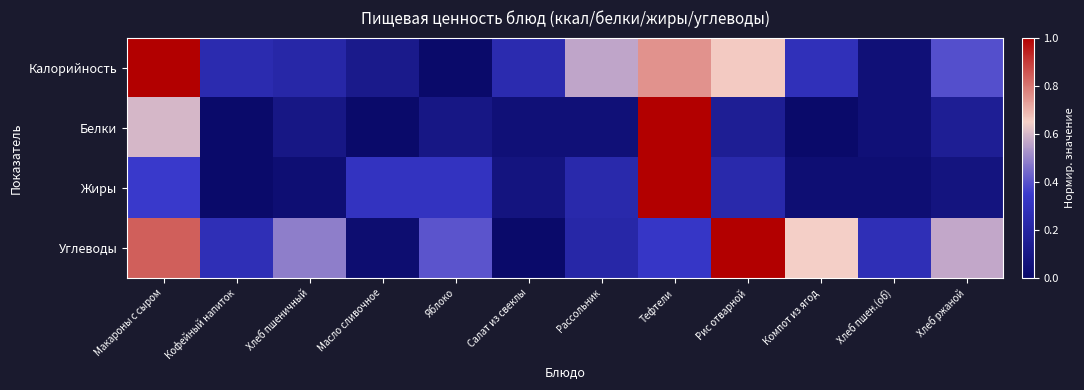

Reading left to right, transcribe all the data shown in this chart.

Калорийность: Макароны с сыром=1.0	Кофейный напиток=0.2	Хлеб пшеничный=0.2	Масло сливочное=0.1	Яблоко=0.0	Салат из свеклы=0.2	Рассольник=0.6	Тефтели=0.8	Рис отварной=0.7	Компот из ягод=0.3	Хлеб пшен.(об)=0.0	Хлеб ржаной=0.4
Белки: Макароны с сыром=0.6	Кофейный напиток=0.0	Хлеб пшеничный=0.1	Масло сливочное=0.0	Яблоко=0.1	Салат из свеклы=0.1	Рассольник=0.1	Тефтели=1.0	Рис отварной=0.1	Компот из ягод=0.0	Хлеб пшен.(об)=0.1	Хлеб ржаной=0.1
Жиры: Макароны с сыром=0.3	Кофейный напиток=0.0	Хлеб пшеничный=0.0	Масло сливочное=0.3	Яблоко=0.3	Салат из свеклы=0.1	Рассольник=0.2	Тефтели=1.0	Рис отварной=0.2	Компот из ягод=0.0	Хлеб пшен.(об)=0.0	Хлеб ржаной=0.1
Углеводы: Макароны с сыром=0.8	Кофейный напиток=0.3	Хлеб пшеничный=0.5	Масло сливочное=0.0	Яблоко=0.4	Салат из свеклы=0.0	Рассольник=0.2	Тефтели=0.3	Рис отварной=1.0	Компот из ягод=0.6	Хлеб пшен.(об)=0.3	Хлеб ржаной=0.6